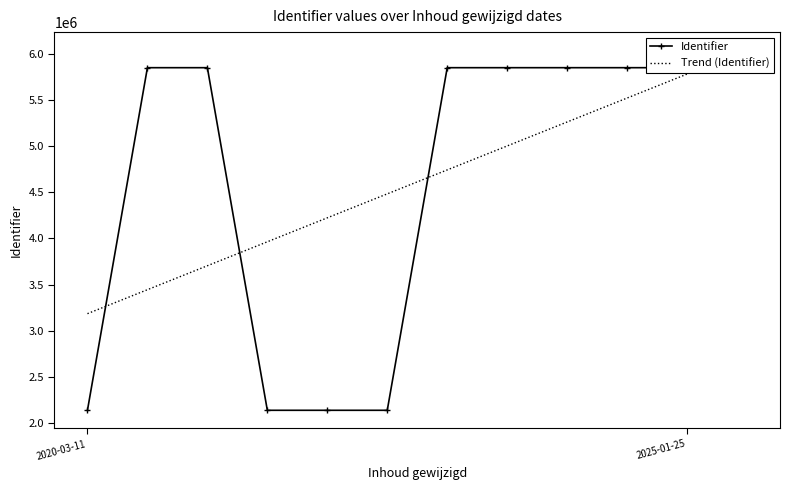

Where does the Identifier series first go above 5851044?

2